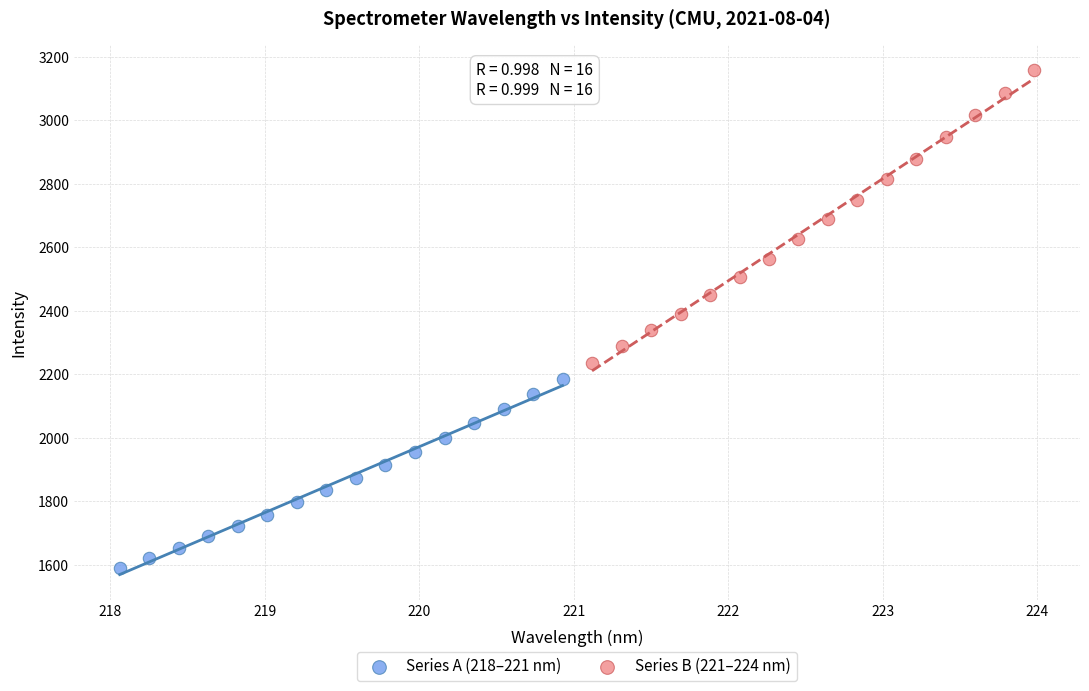

Which series reaches the minimum Y coordinate?

Series A (218–221 nm)